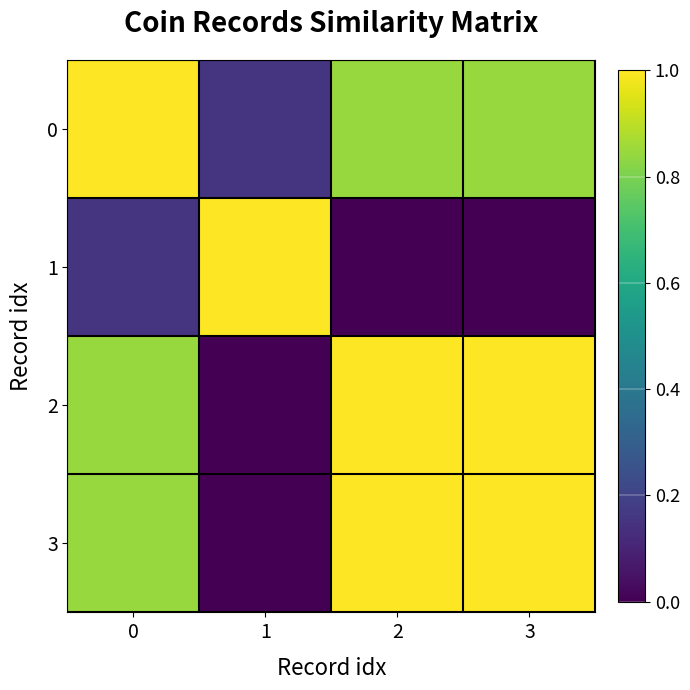

Which series has the widest spread of values?

1